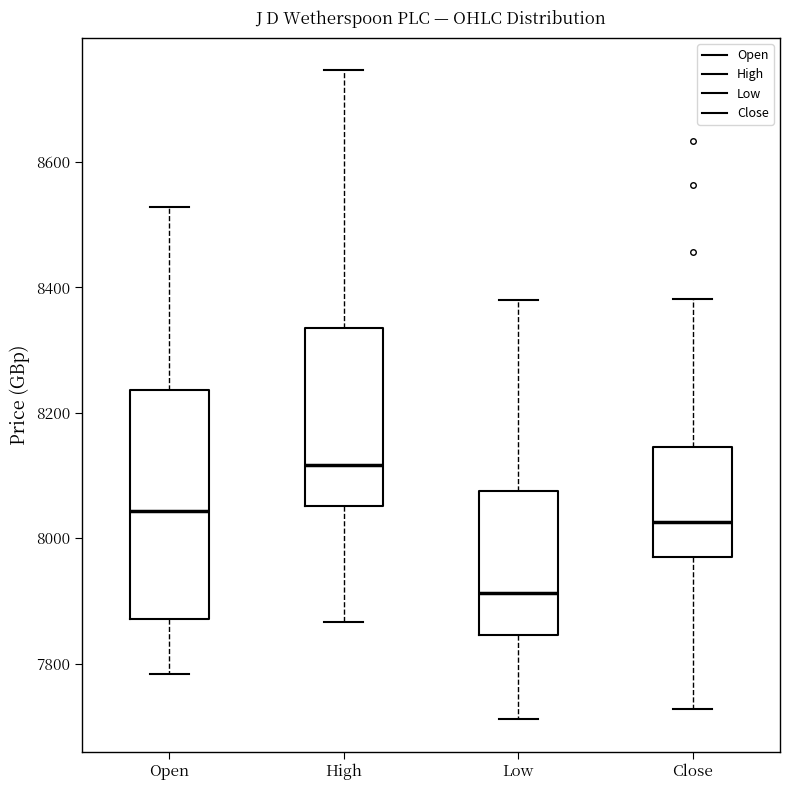

Which box has the highest median line?

High